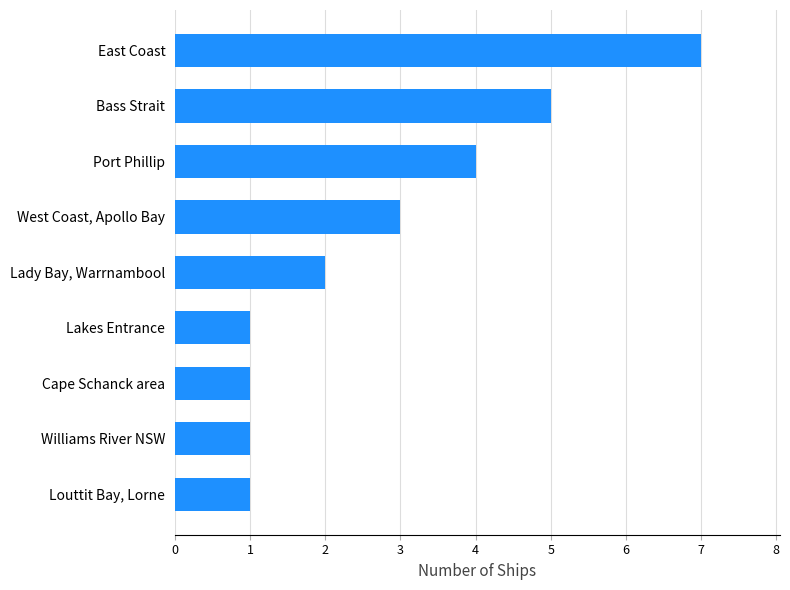

The chart shows a value of 2 at Lady Bay, Warrnambool. True or false?

True